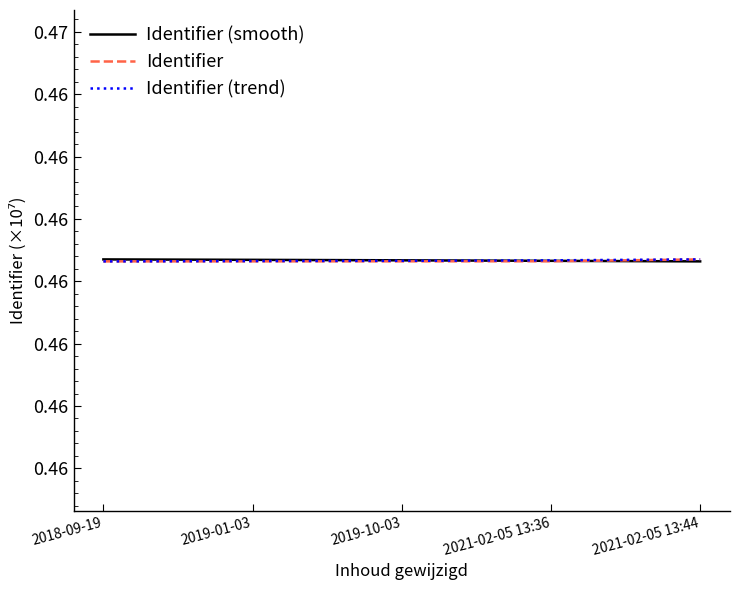

Does the chart have visible grid lines?

No